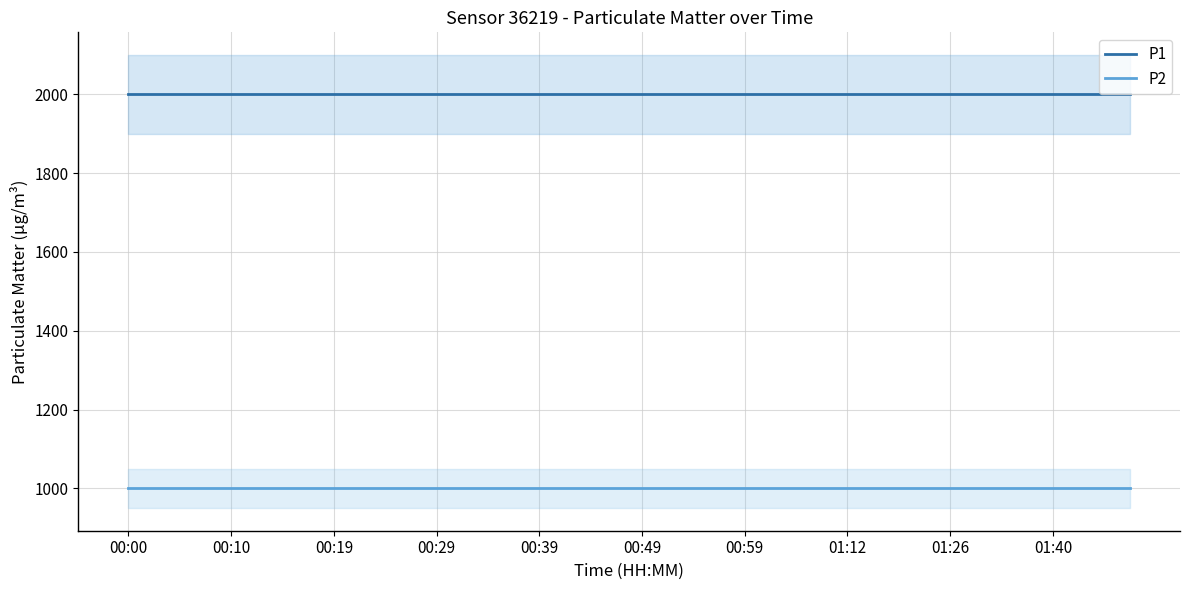

True or false: P1 and P2 cross at least once.

False